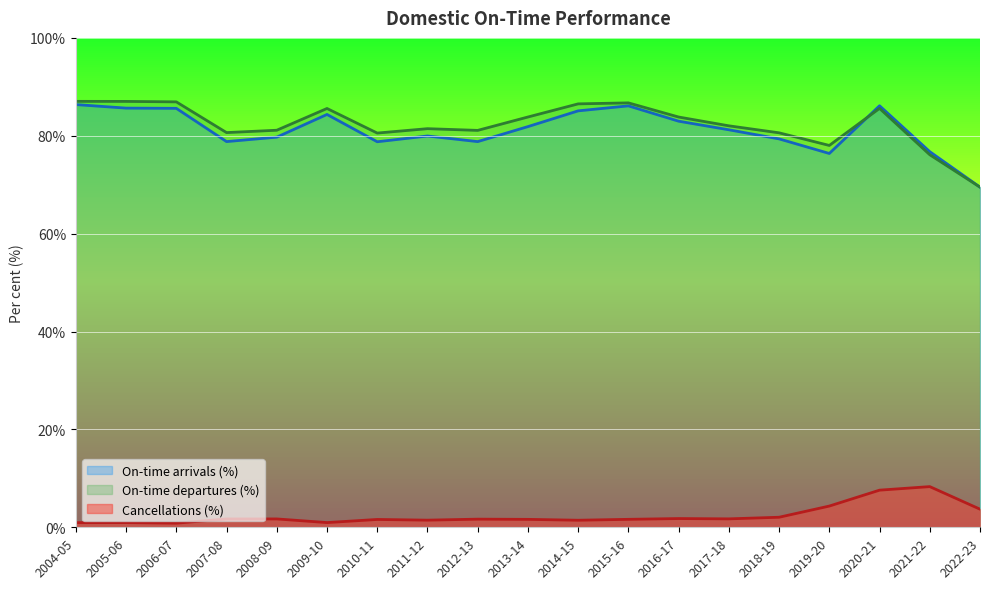

What is the value of the On-time arrivals (%) point at the 9th from the left?

78.8